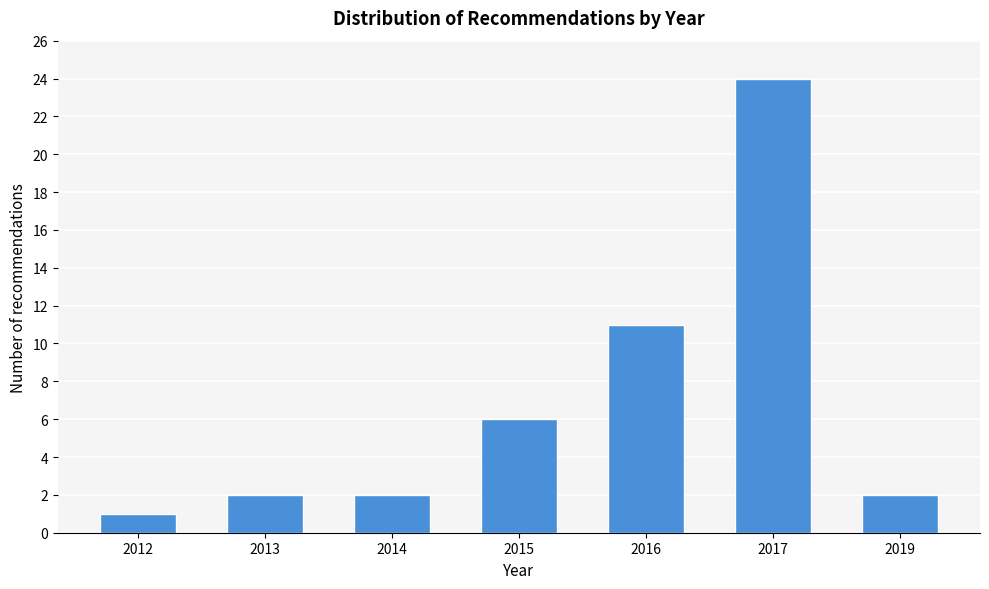

Reading right to left, what are all the values shown in this chart?

2019=2	2017=24	2016=11	2015=6	2014=2	2013=2	2012=1